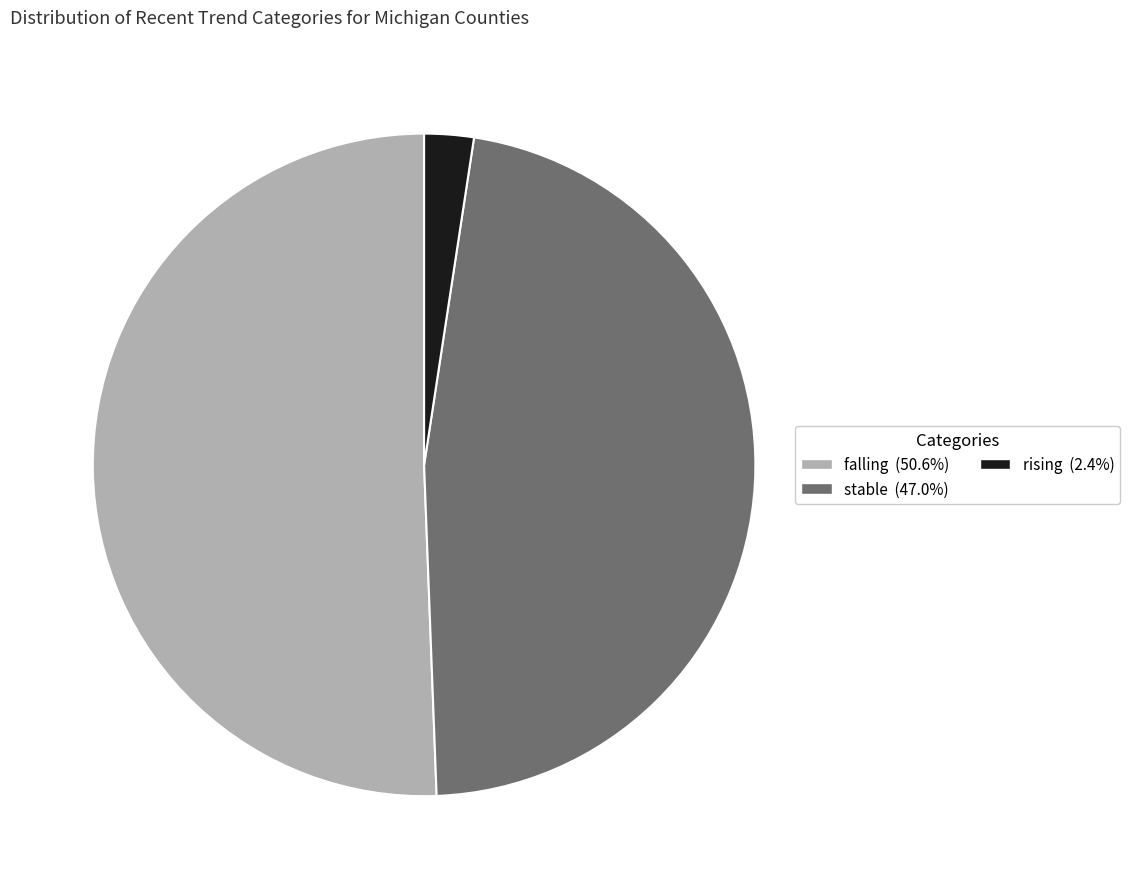

Does any single category account for the majority?

Yes